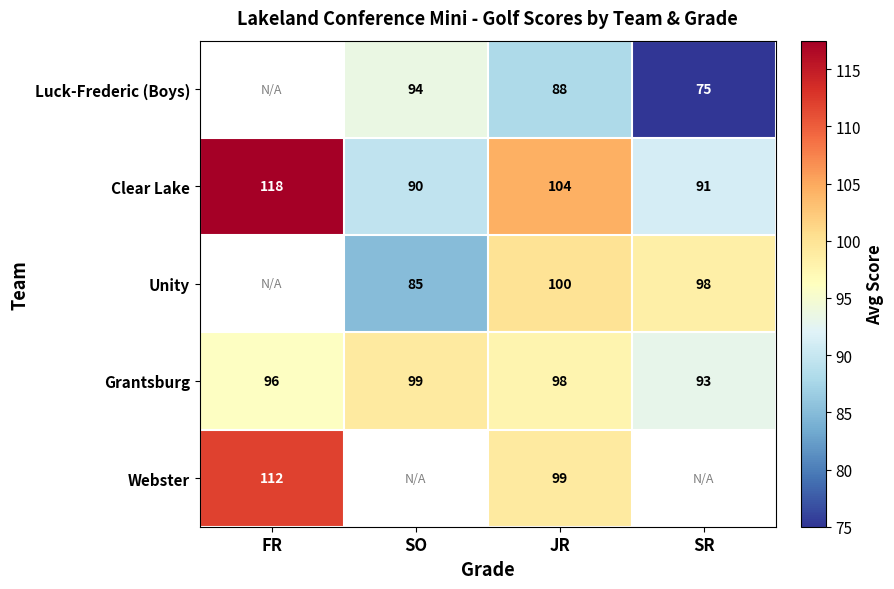

What is the maximum value shown in the chart?

117.5